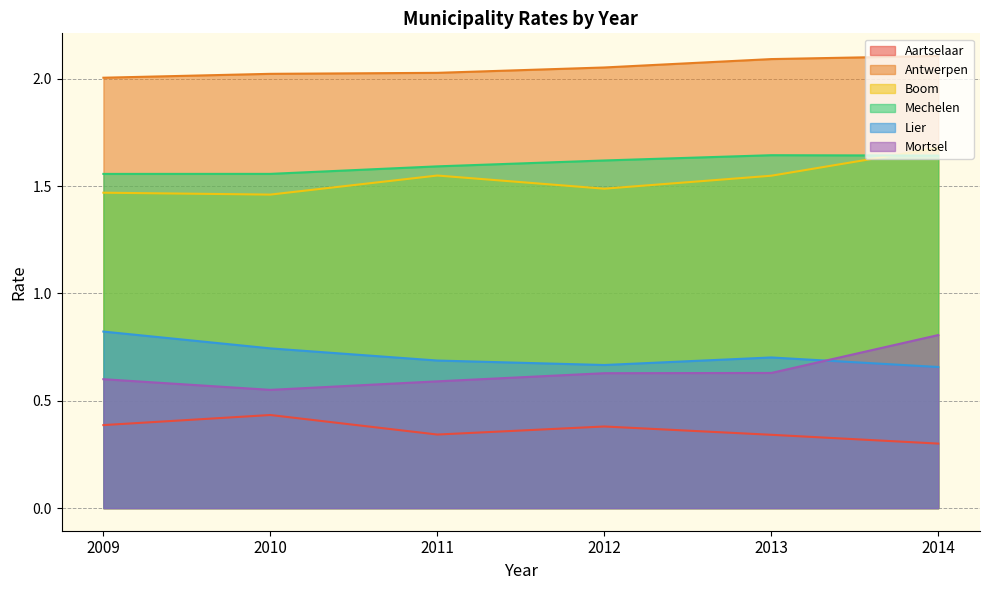

The value of Antwerpen at 2011 is 0.7. True or false?

False